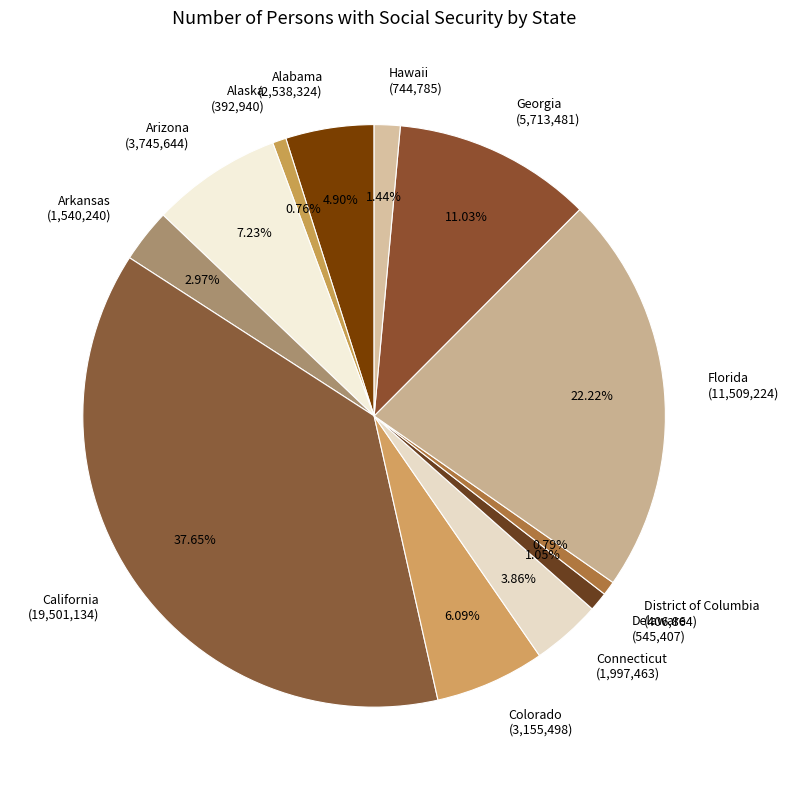

To the nearest percent, what is the difference between the largest and smallest slice percentages?

37%